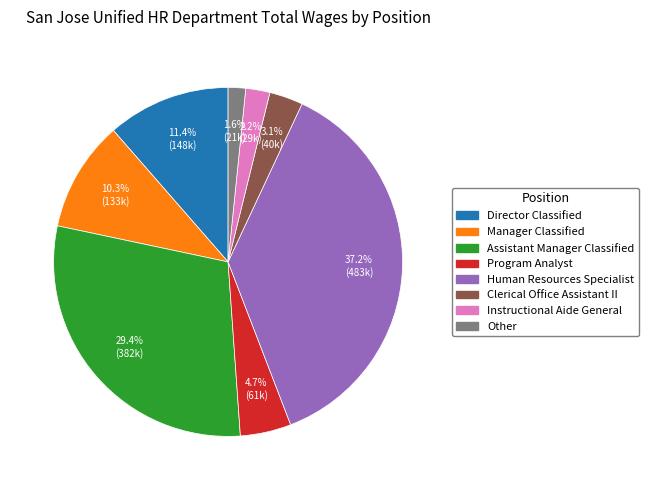

To the nearest percent, what is the difference between the Director Classified and Other slice percentages?

10%